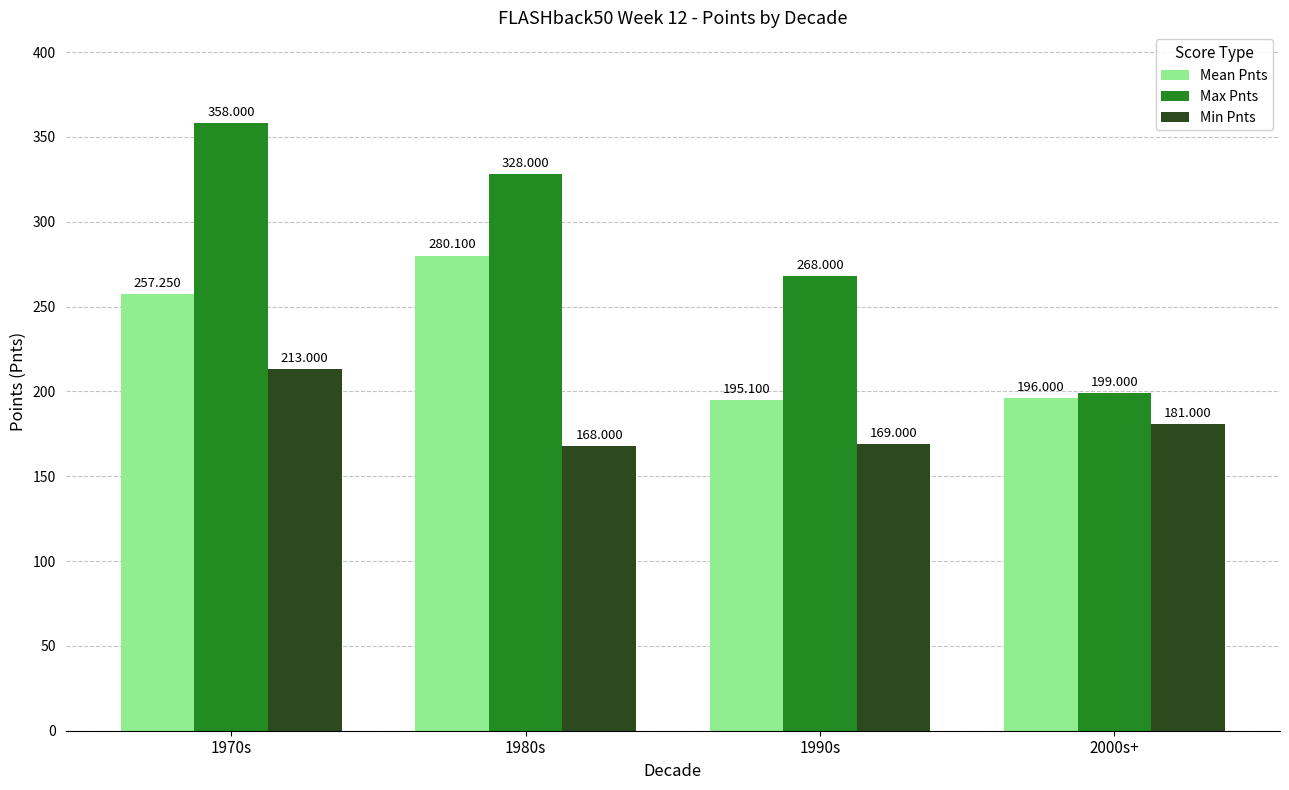

How many groups of bars are there?

4